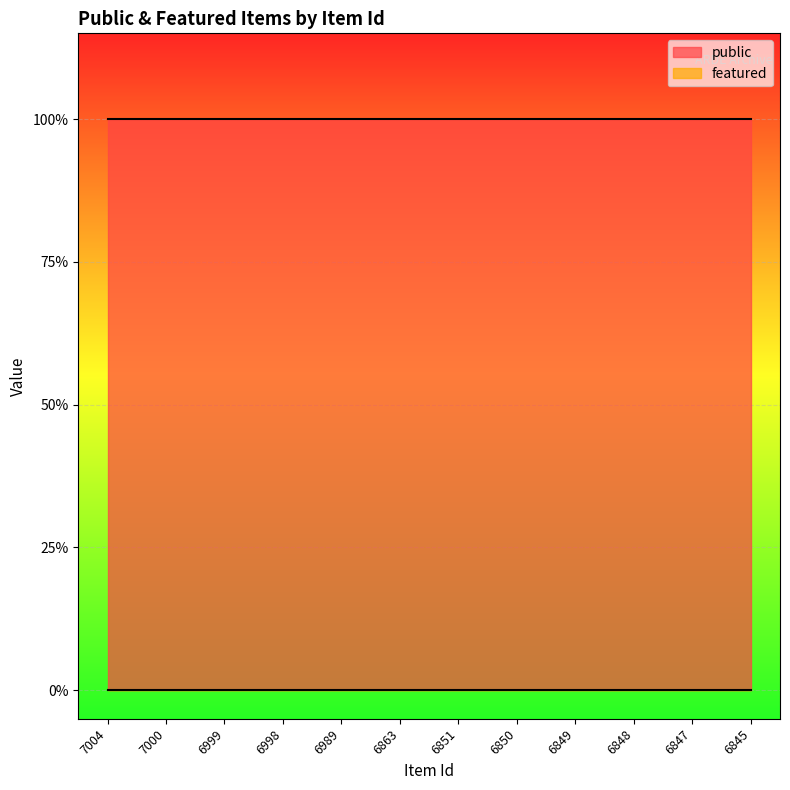

Which label corresponds to the smallest value in the chart?

7004